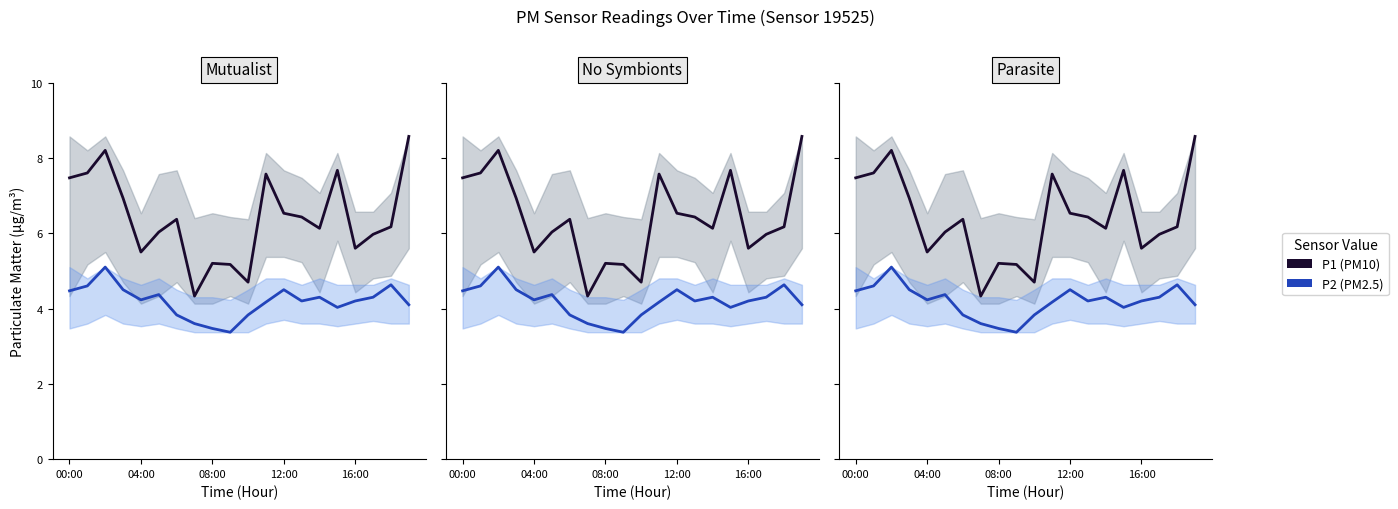

True or false: P1 (PM10) and P2 (PM2.5) cross at least once.

False